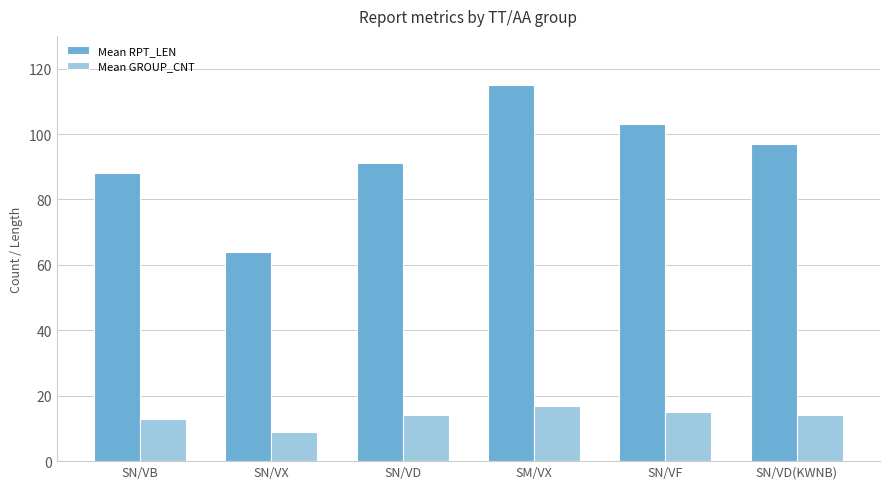

Rank the series by their average value, from highest to lowest.

Mean RPT_LEN, Mean GROUP_CNT